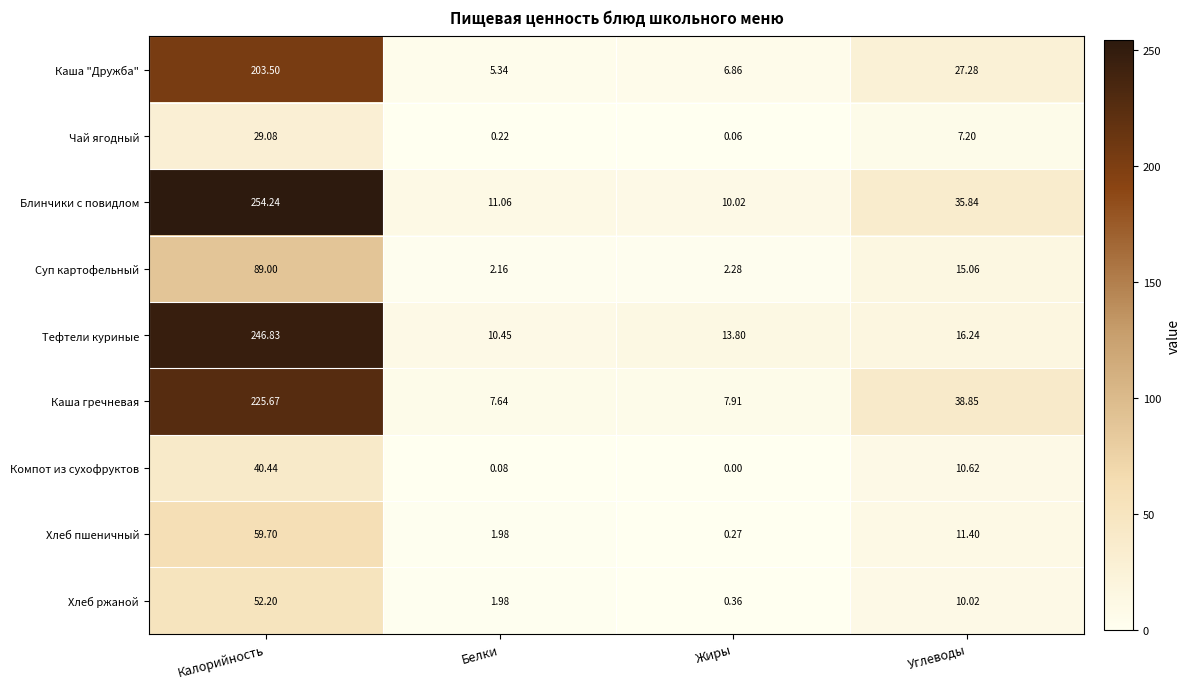

At which label is Каша "Дружба" closest to 104?

Углеводы